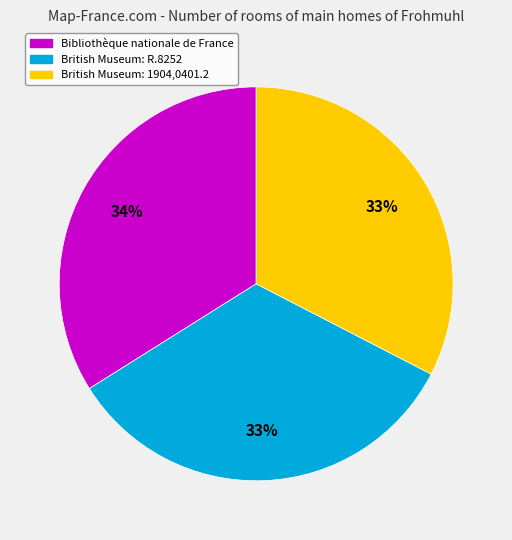

Is the sum of British Museum: R.8252 and Bibliothèque nationale de France greater than half?

Yes